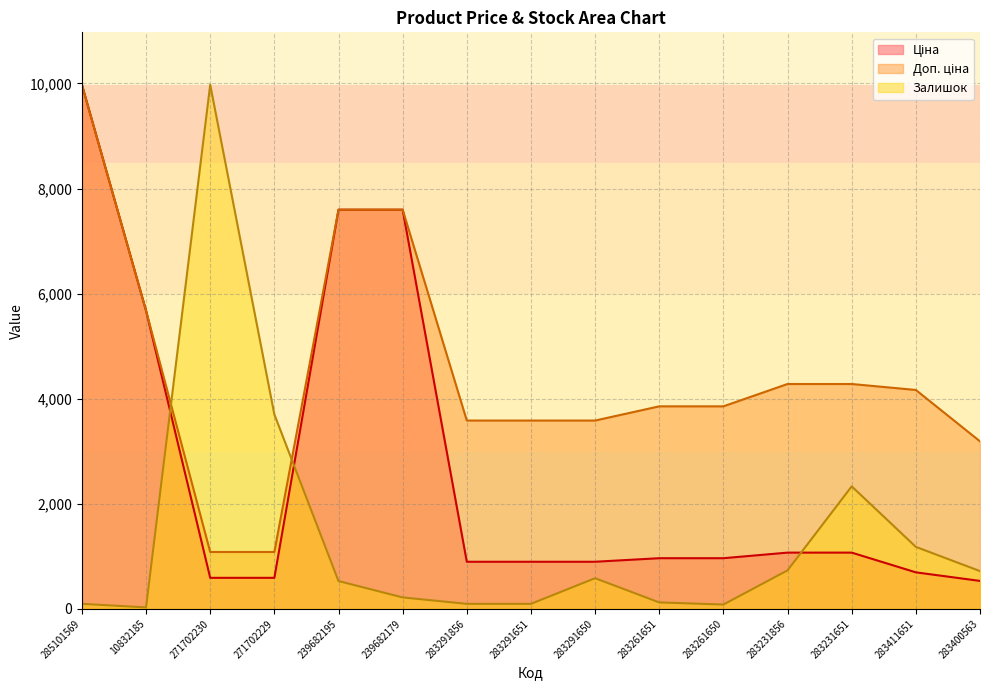

What is the label of the 6th point from the left?

239682179